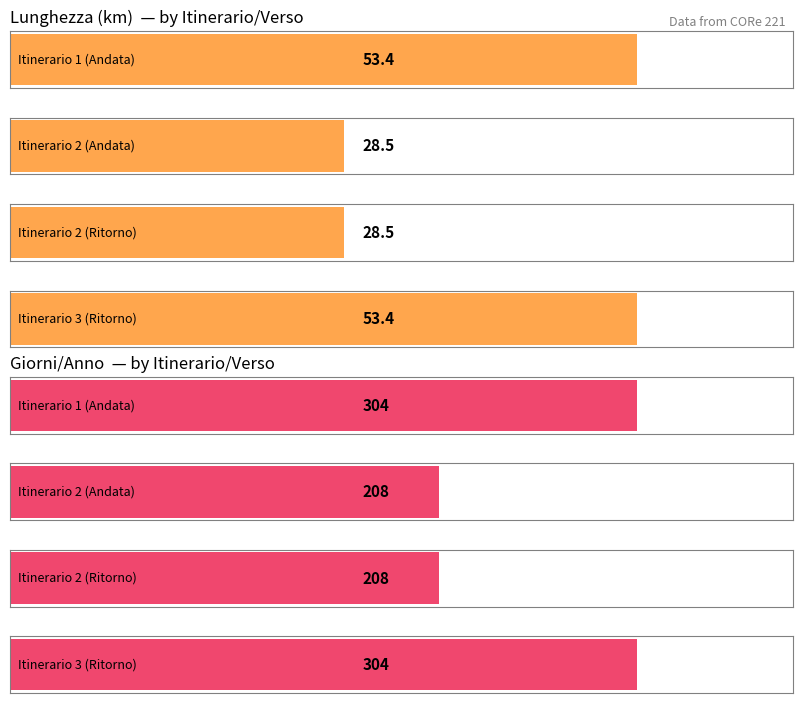

At which category is the sum across all series the highest?

1